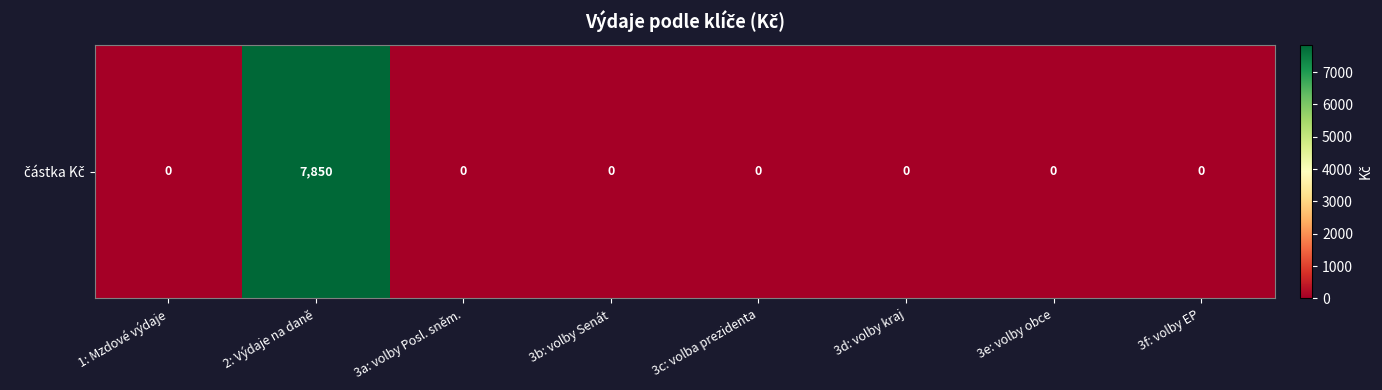

Rank the categories by value from highest to lowest.

2: Výdaje na daně, 1: Mzdové výdaje, 3a: volby Posl. sněm., 3b: volby Senát, 3c: volba prezidenta, 3d: volby kraj, 3e: volby obce, 3f: volby EP